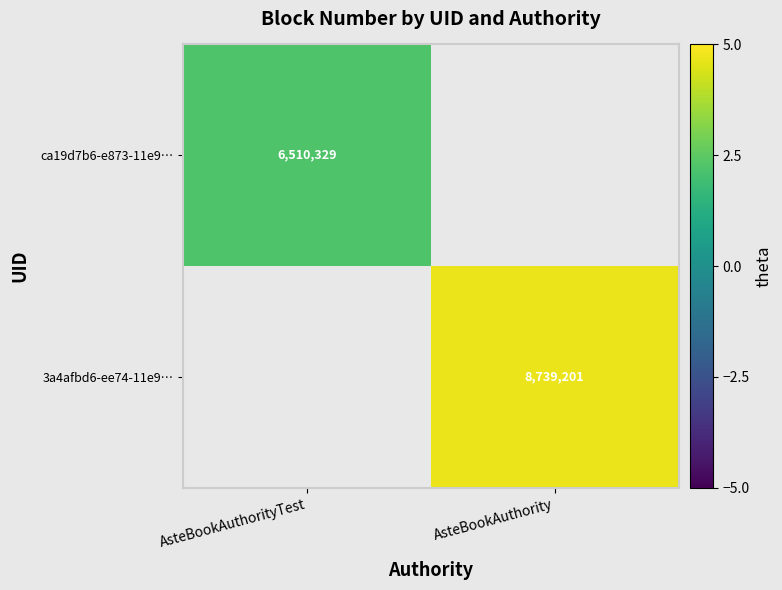

Is the value of ca19d7b6-e873-11e9… at AsteBookAuthorityTest greater than the value of 3a4afbd6-ee74-11e9… at AsteBookAuthority?

No